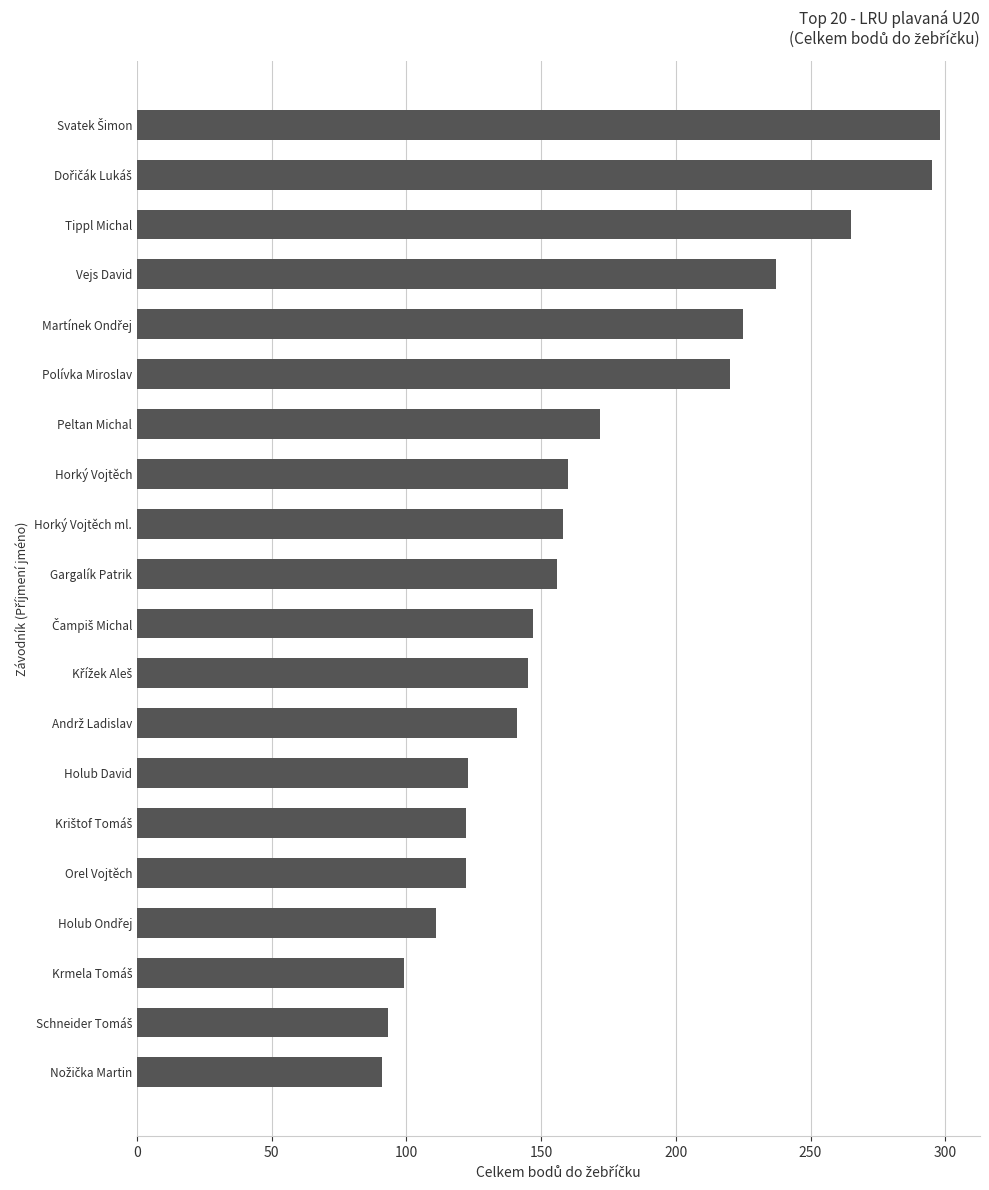

True or false: the data shows 123 at Holub David.

True